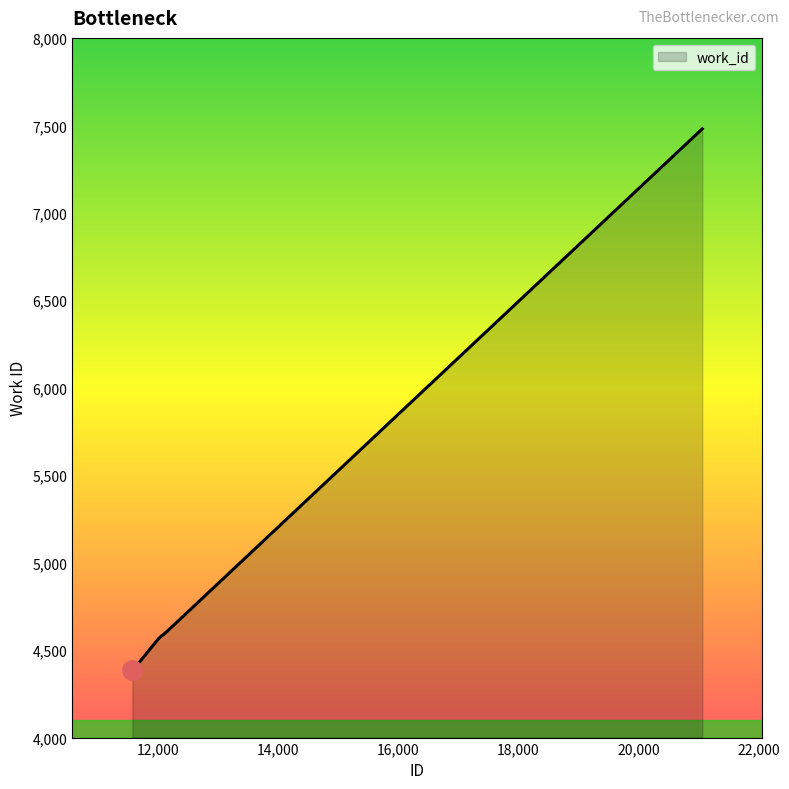

What is the greatest value displayed?

7480